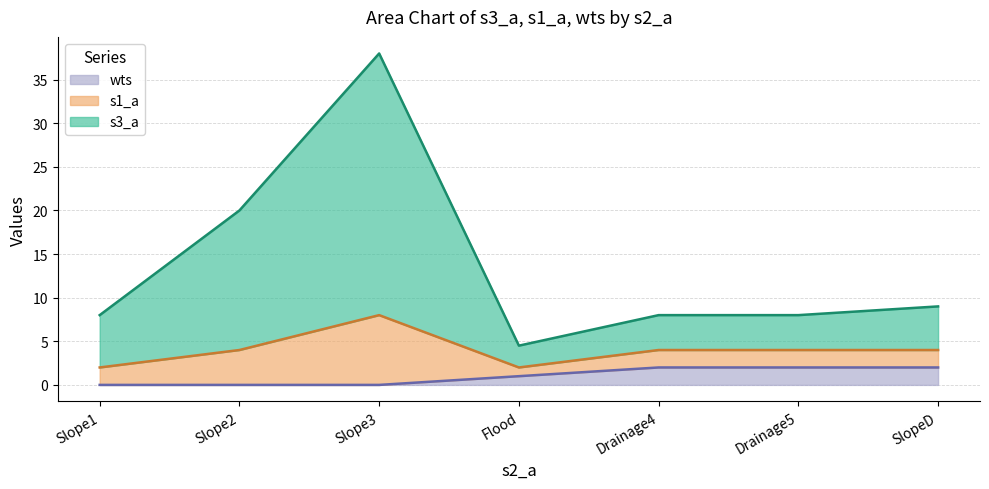

Where is s3_a nearest to the value 21?

Slope2